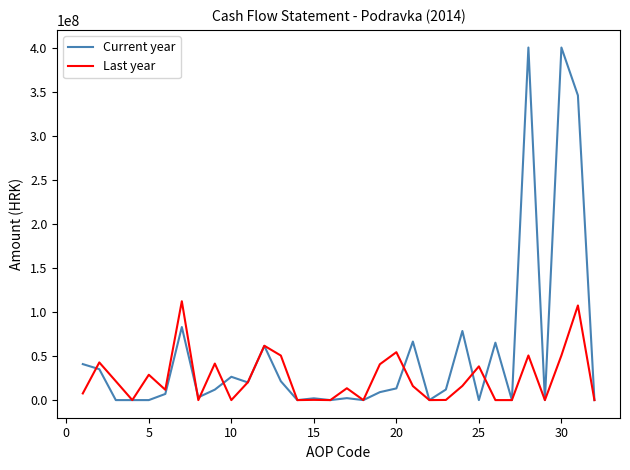

Rank the series by their average value, from lowest to highest.

Last year, Current year